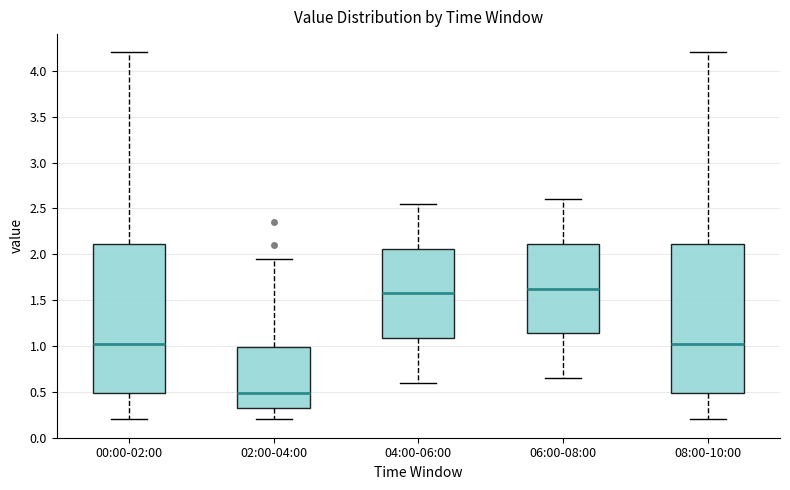

Which box's median line is the lowest?

02:00-04:00